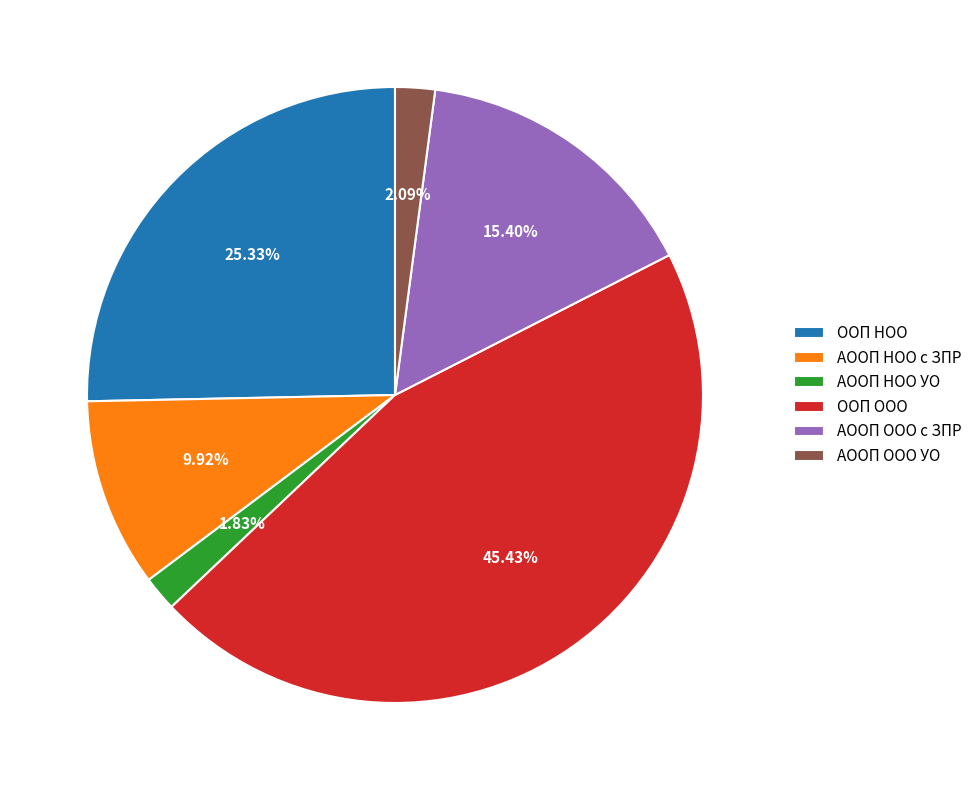

Which category has the biggest portion of the pie?

ООП ООО